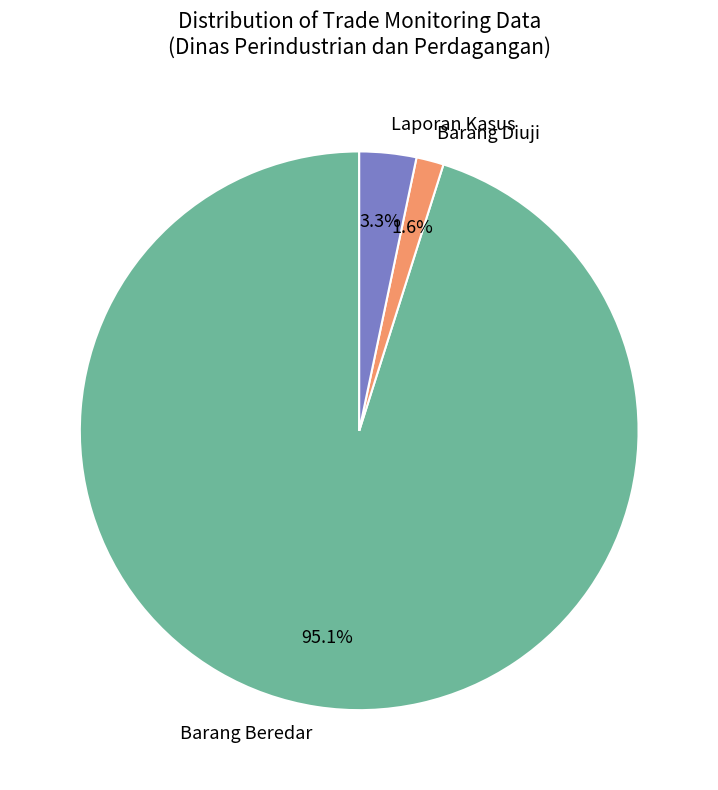

Which slice is the largest?

Barang Beredar